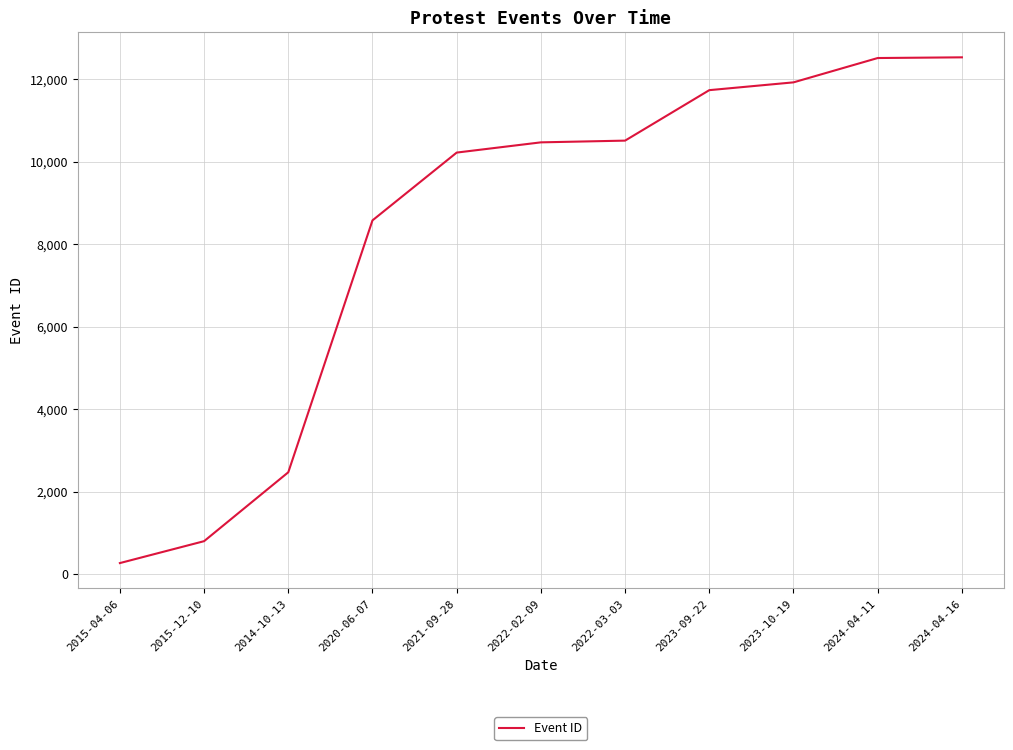

What is the approximate value at 2015-12-10?

799